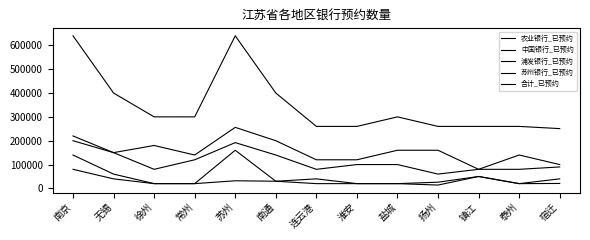

How many lines are shown in the chart?

5